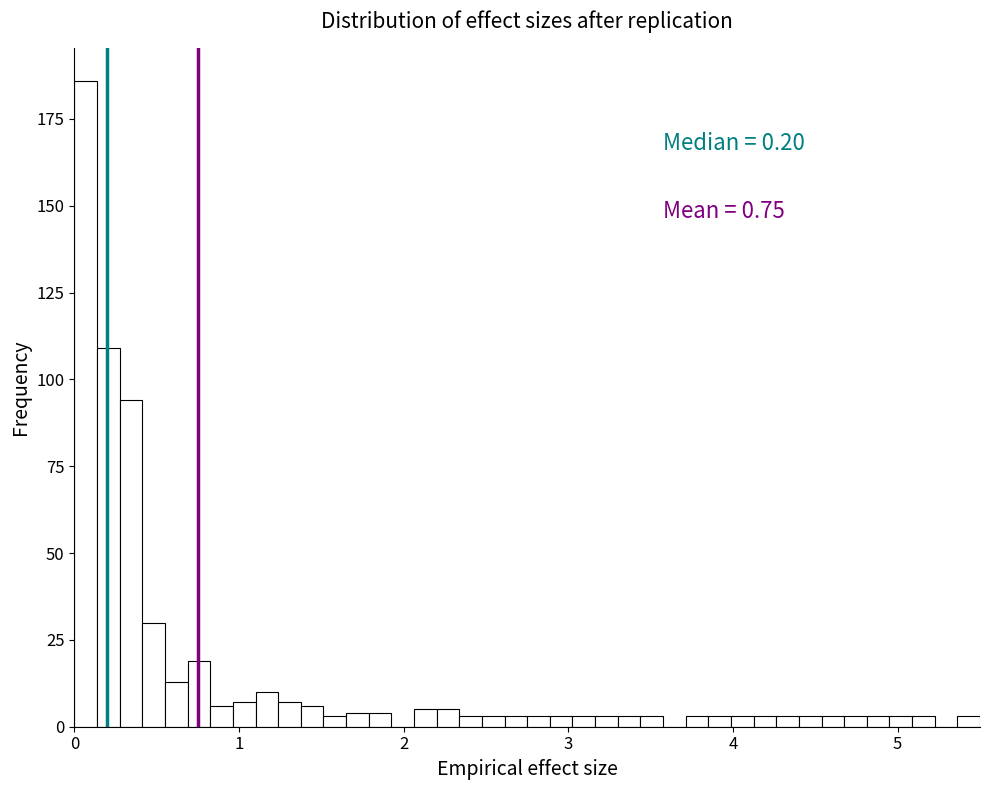

Around what value on the x-axis is the tallest bar? Give the approximate position of its centre, as read against the axis.

0.1